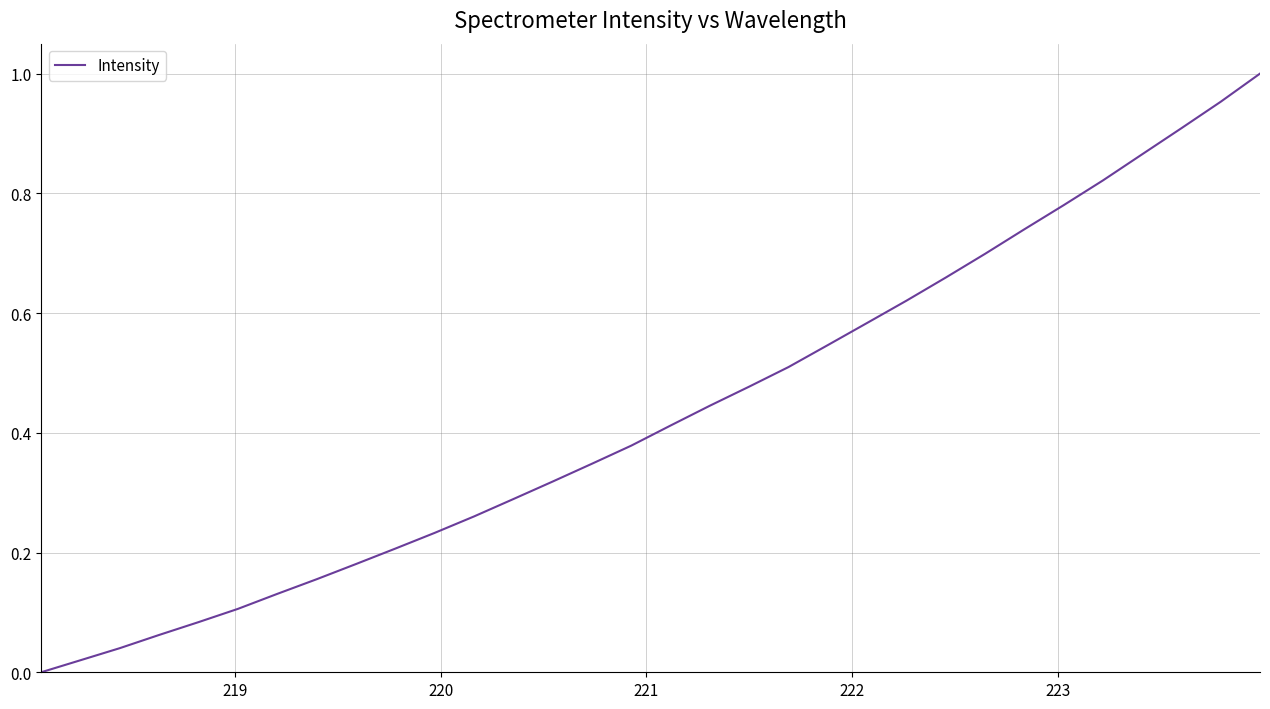

How many lines are shown in the chart?

1